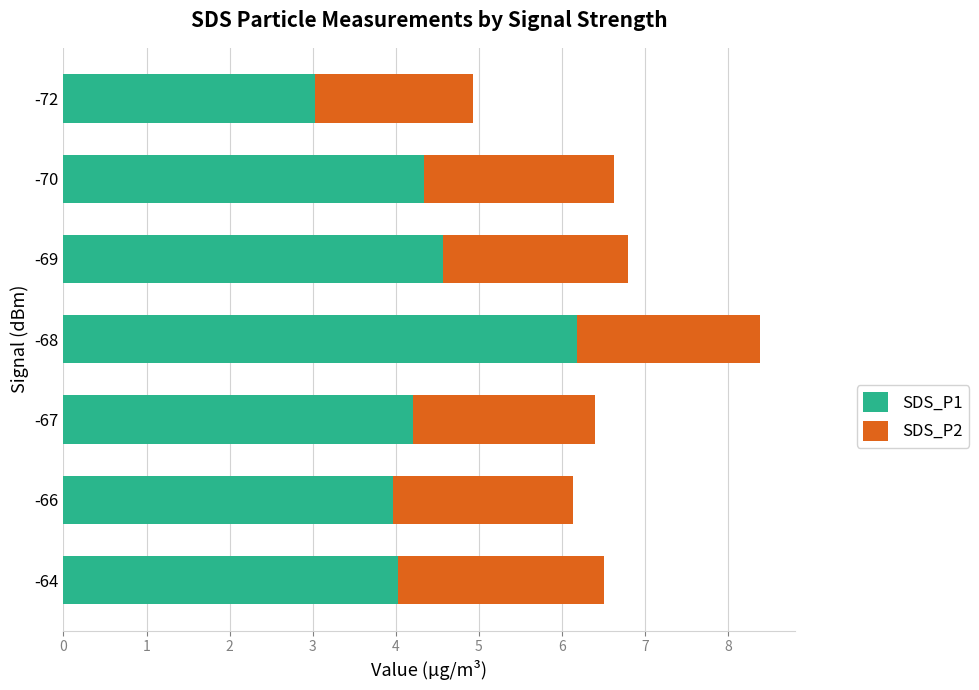

How many categories are shown in the chart?

7